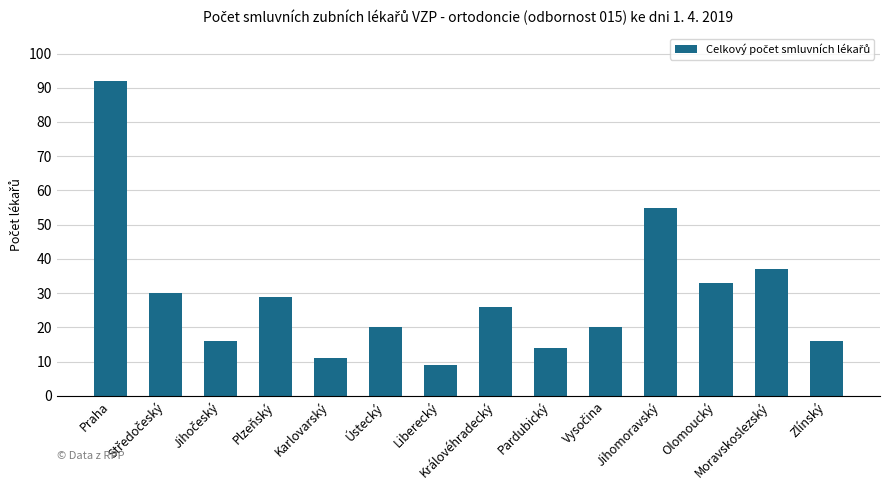

What is the minimum value shown in the chart?

9